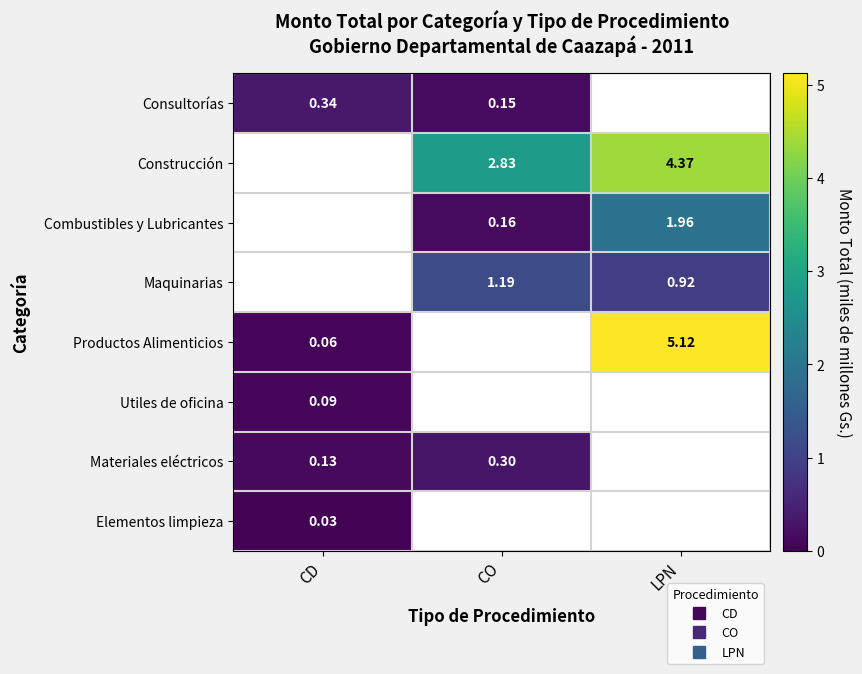

At how many categories does at least one series exceed 4?

1